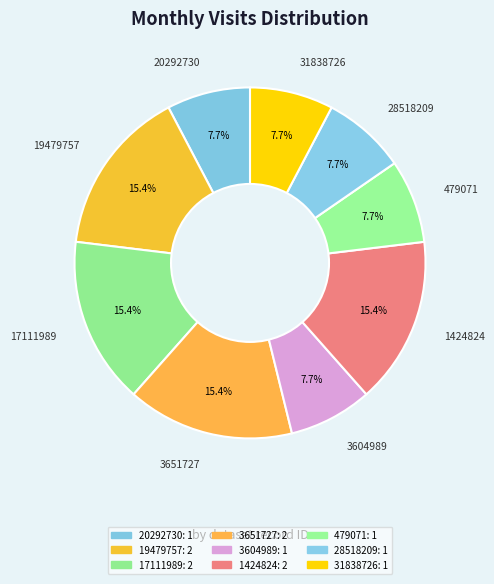

Which has a higher value, 19479757 or 3604989?

19479757